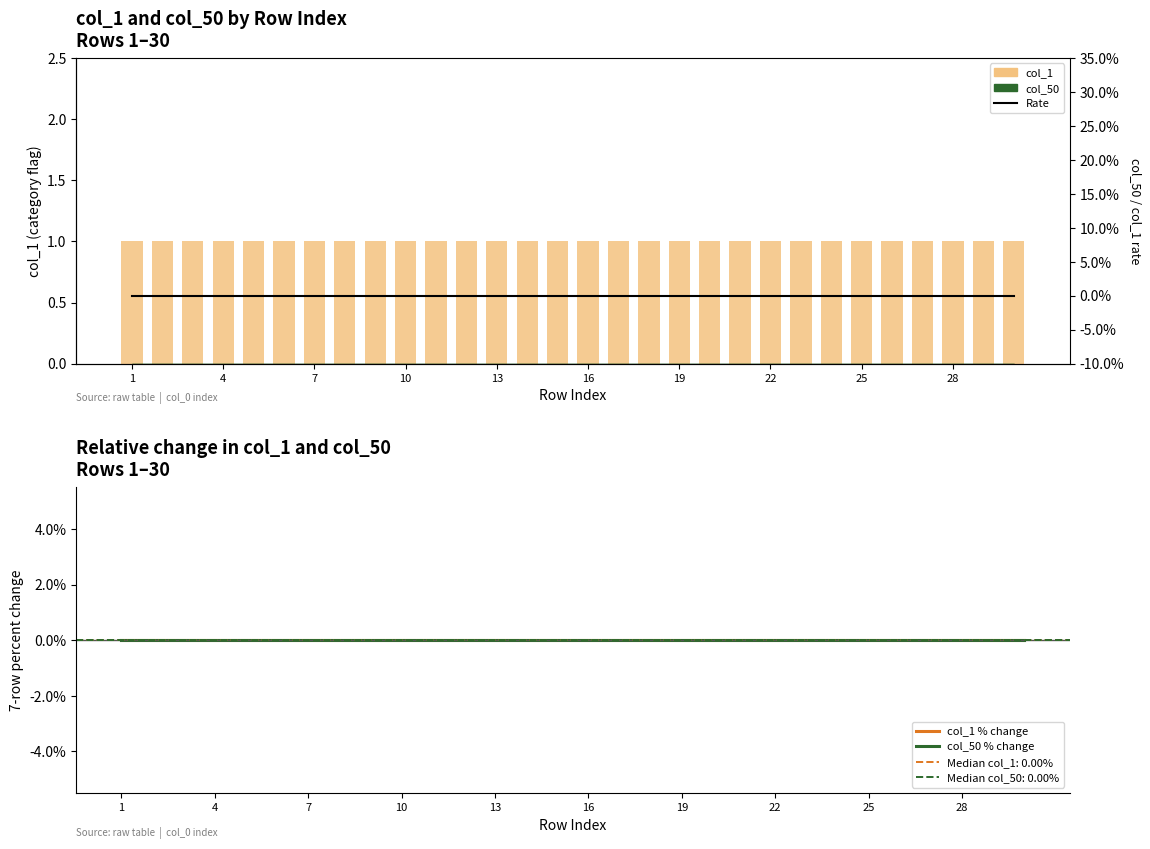

Which category has the highest value across all series?

1